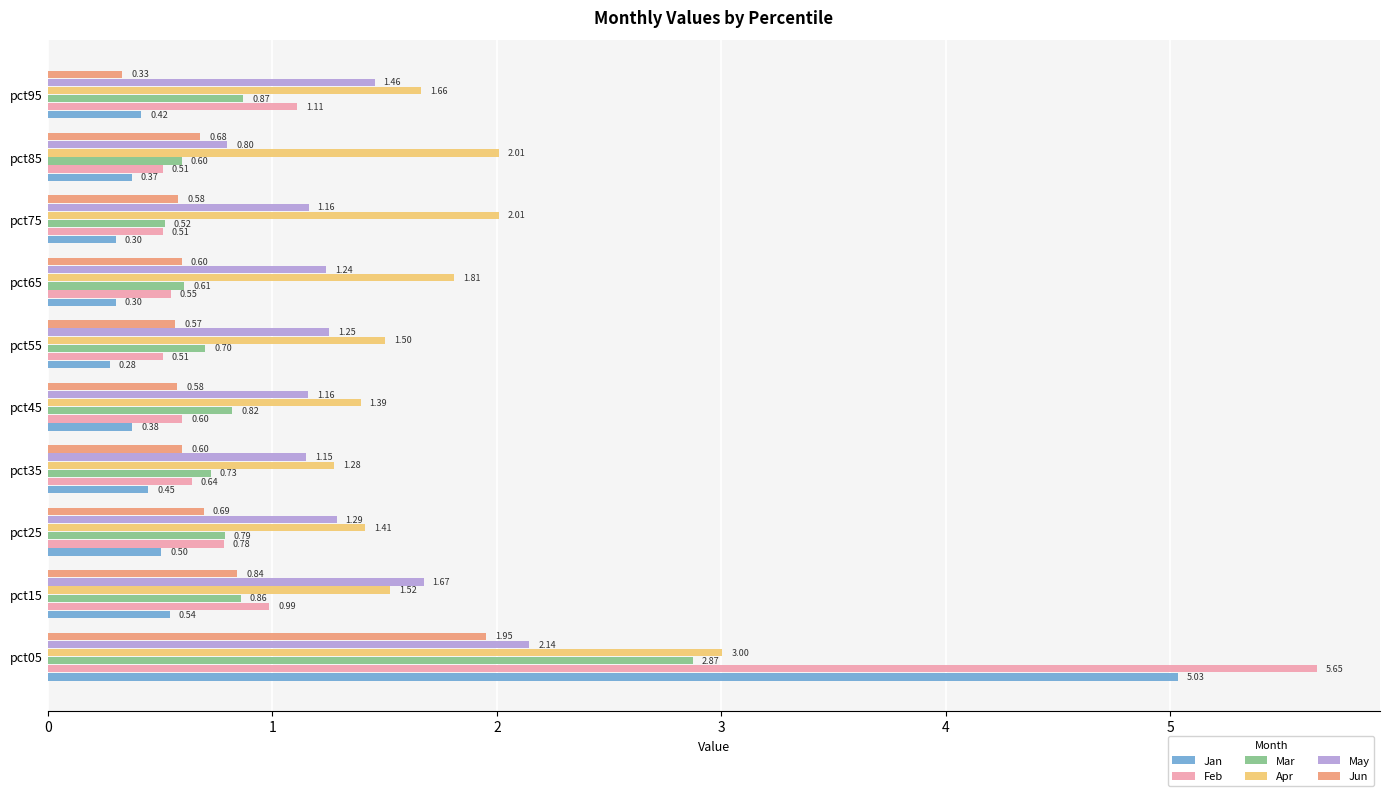

Which category has the lowest value in the May series?

pct85